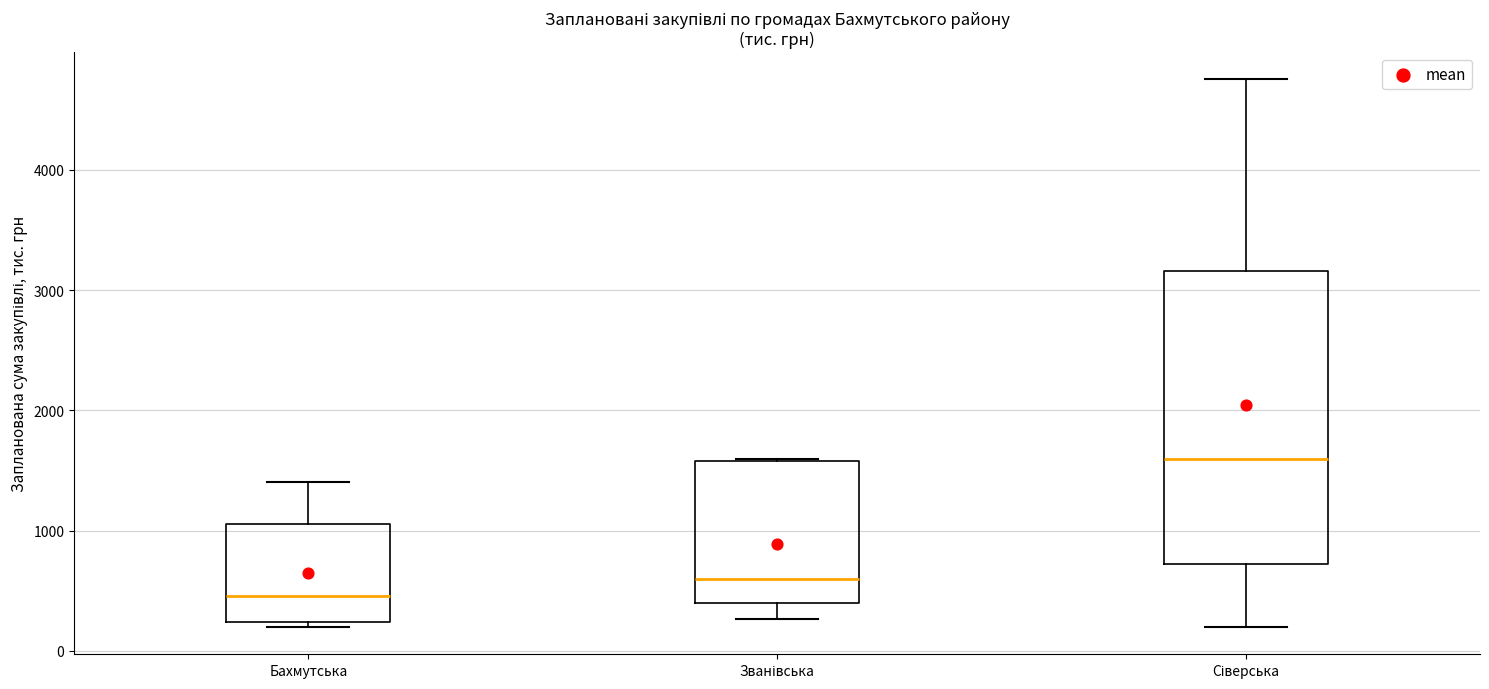

Reading left to right, transcribe this box plot: for each box, give where its median line is, the range the box spans, and where its two whiskers end, as read against the y-axis. The values are not printed on the chart, so give them approximately, as read against the axis.

Бахмутська: median 500, box 200 to 1100, whiskers 200 (just below the box's lower edge) to 1400
Званівська: median 600, box 400 to 1600, whiskers 300 to 1600
Сіверська: median 1600, box 700 to 3200, whiskers 200 to 4800